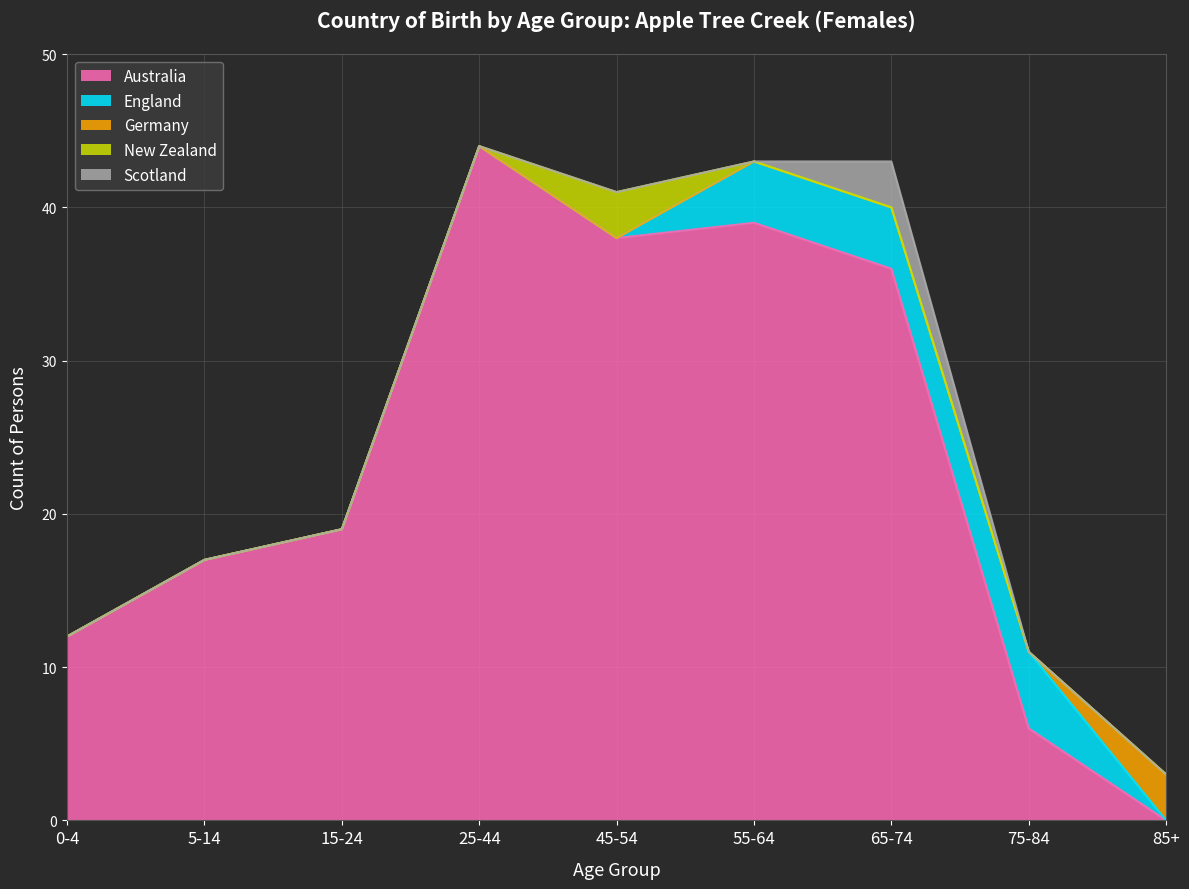

Rank the series by their maximum value, from lowest to highest.

Germany, New Zealand, Scotland, England, Australia